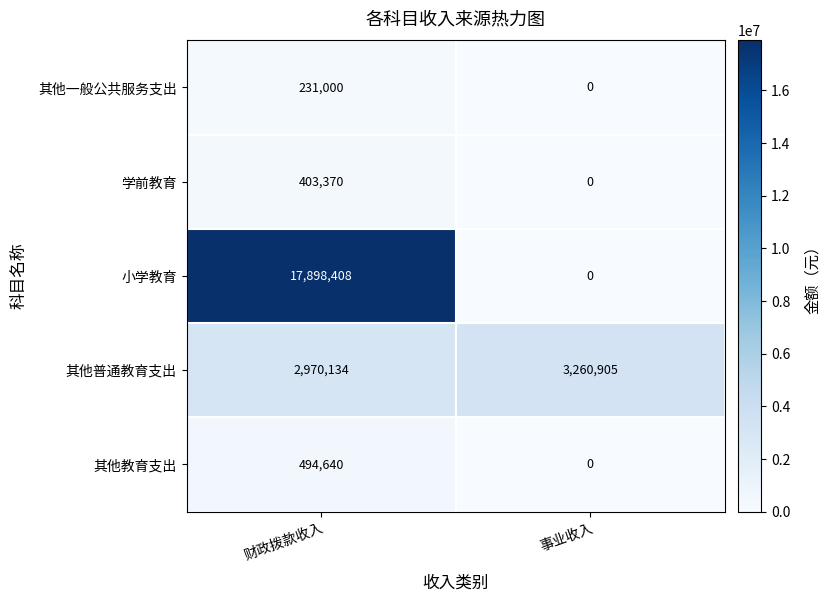

Which label corresponds to the largest value in the chart?

财政拨款收入